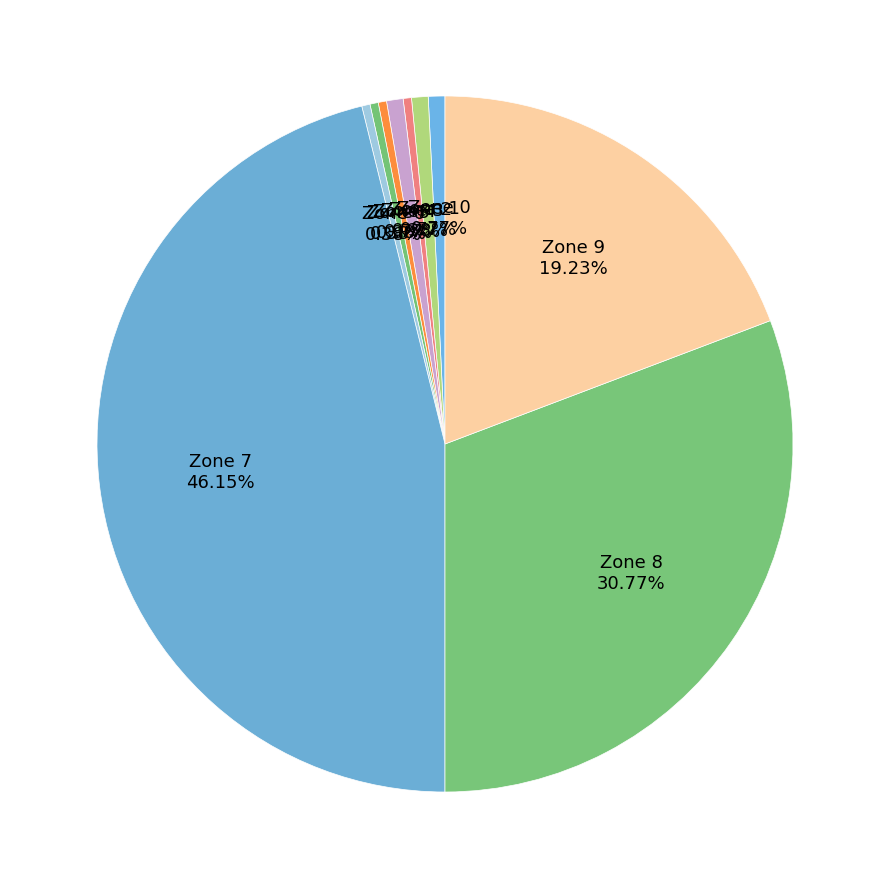

Does any single category account for the majority?

No